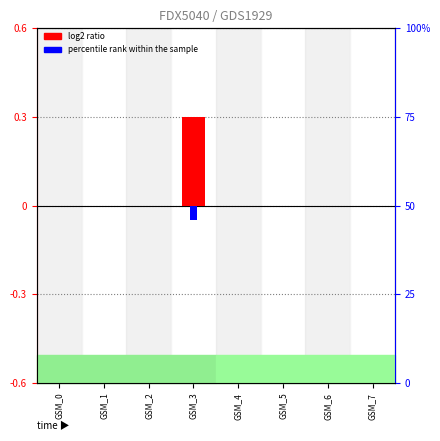

Is it true that log2 ratio equals -0.2 at GSM_2?

False